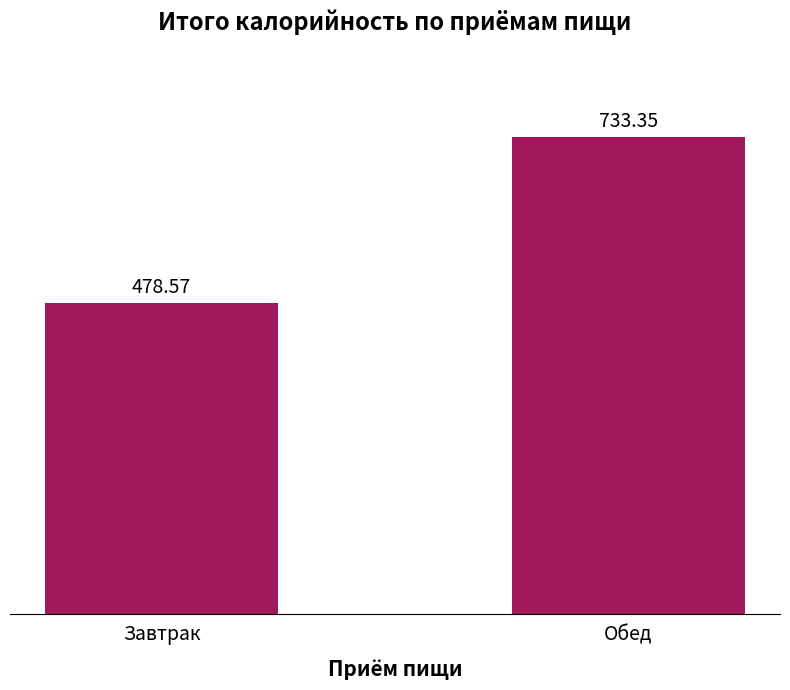

What is the smallest value displayed?

478.6